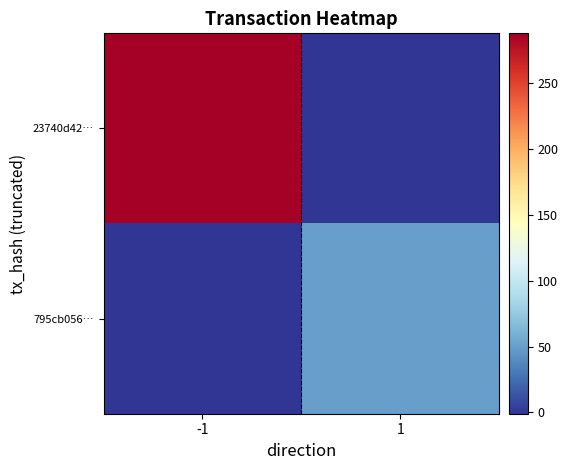

Reading left to right, transcribe all the data shown in this chart.

23740d42…: -1=288	1=0
795cb056…: -1=0	1=50